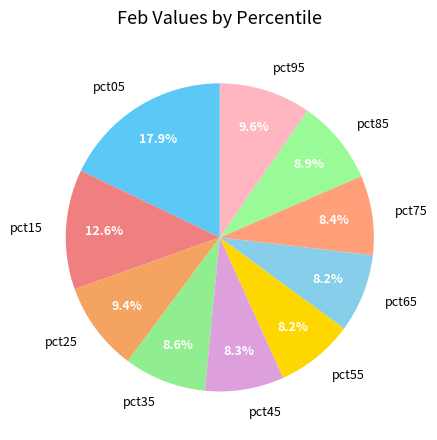

To the nearest percent, what is the difference between the largest and smallest slice percentages?

10%